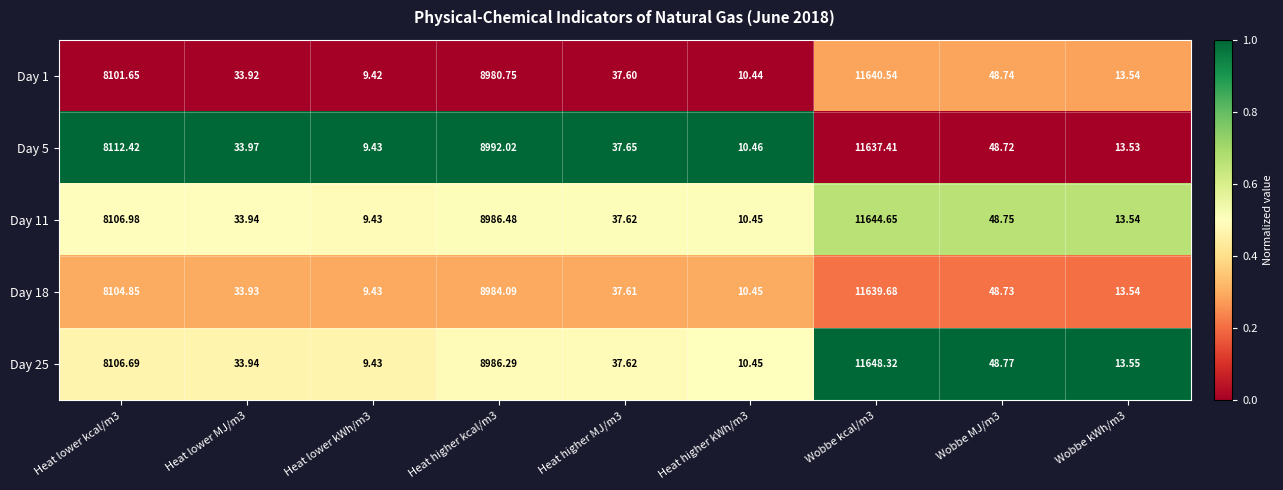

Is the value of Day 5 at Wobbe kWh/m3 greater than the value of Day 11 at Wobbe kcal/m3?

No